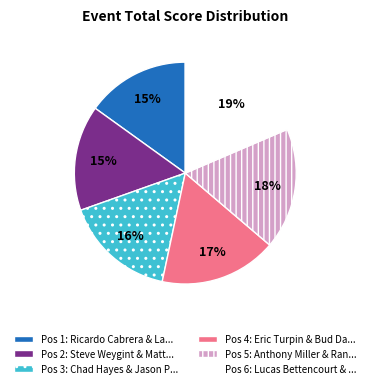

Do Pos 3: Chad Hayes & Jason P... and Pos 5: Anthony Miller & Ran... together represent more than half of the pie?

No